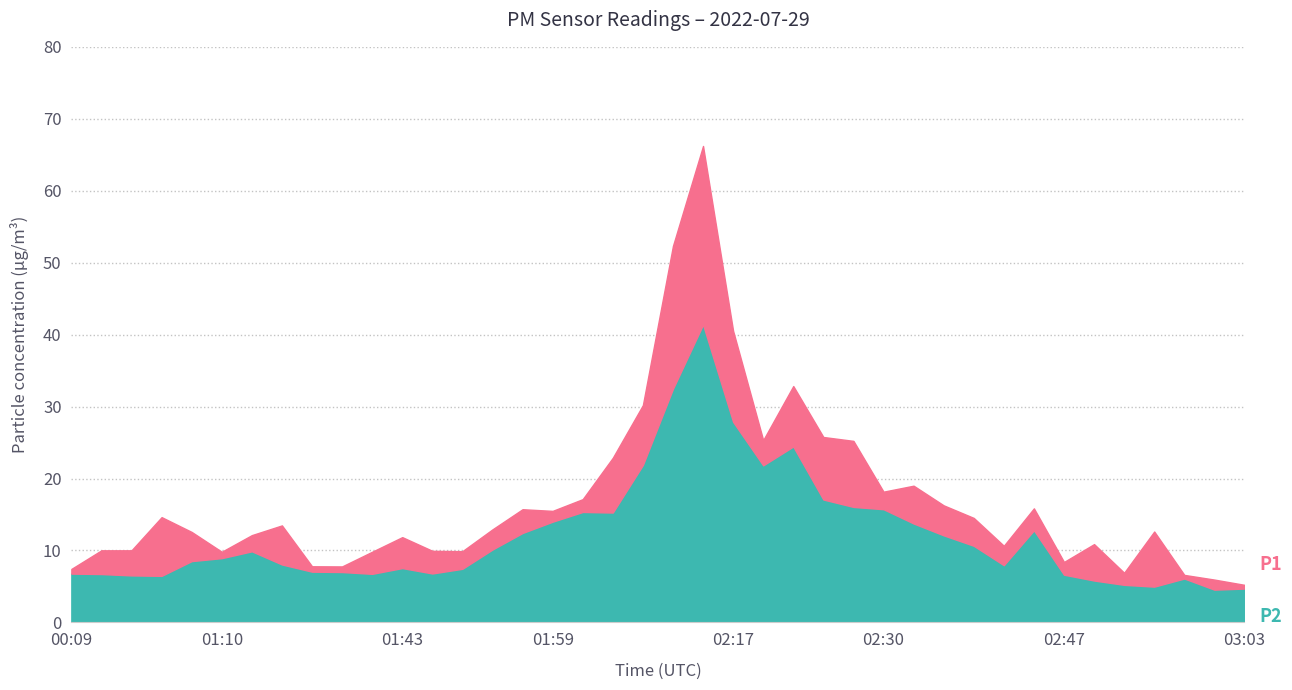

What is the smallest value displayed?

4.5